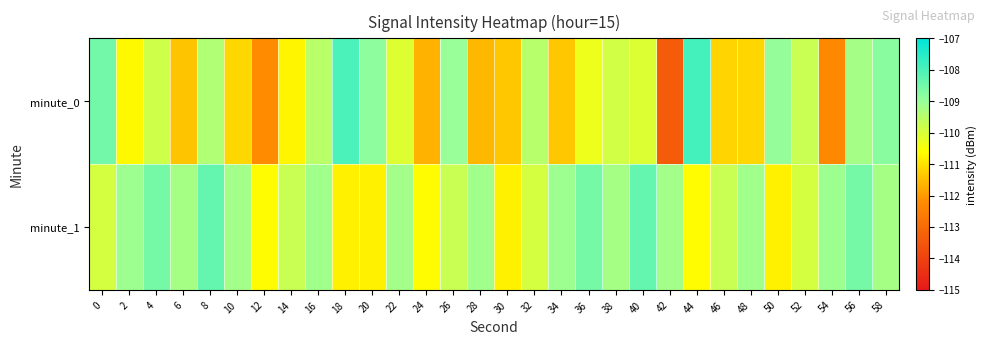

Reading left to right, transcribe all the data shown in this chart.

minute_0: 0=-108.5	2=-110.7	4=-109.8	6=-111.4	8=-109.4	10=-111.2	12=-112.2	14=-110.7	16=-109.5	18=-108.0	20=-108.8	22=-110.1	24=-111.6	26=-109.0	28=-111.6	30=-111.4	32=-109.5	34=-111.4	36=-110.3	38=-109.9	40=-110.1	42=-113.4	44=-107.9	46=-111.2	48=-111.1	50=-109.0	52=-109.7	54=-112.3	56=-109.2	58=-108.8
minute_1: 0=-109.9	2=-109.1	4=-108.5	6=-109.2	8=-108.3	10=-109.2	12=-110.7	14=-109.7	16=-109.1	18=-110.8	20=-110.8	22=-109.2	24=-110.7	26=-109.7	28=-109.1	30=-110.8	32=-109.9	34=-109.1	36=-108.5	38=-109.2	40=-108.3	42=-109.2	44=-110.7	46=-109.7	48=-109.1	50=-110.8	52=-109.9	54=-109.1	56=-108.5	58=-109.2